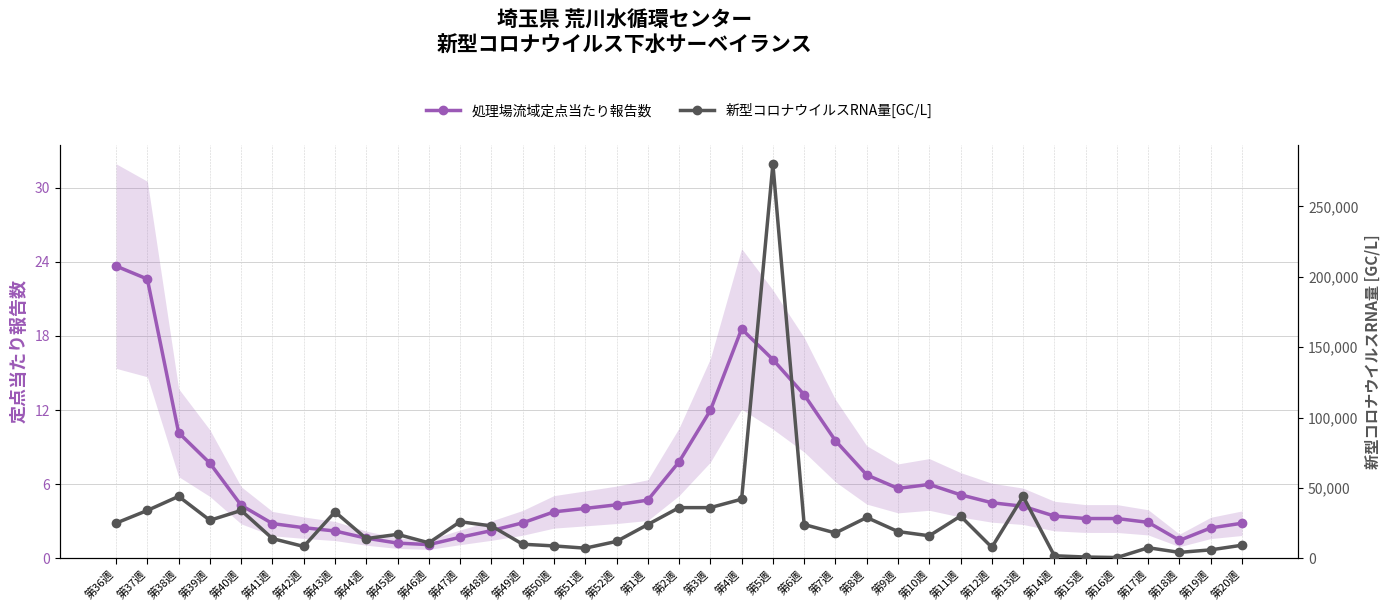

Which series changed the most between 第38週 and 第17週?

新型コロナウイルスRNA量[GC/L]